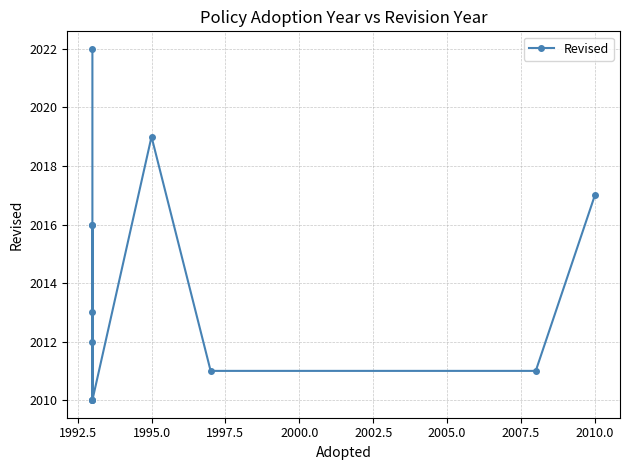

Reading left to right, extract all data points from this chart.

2022	2012	2010	2010	2013	2016	2016	2010	2019	2011	2011	2017